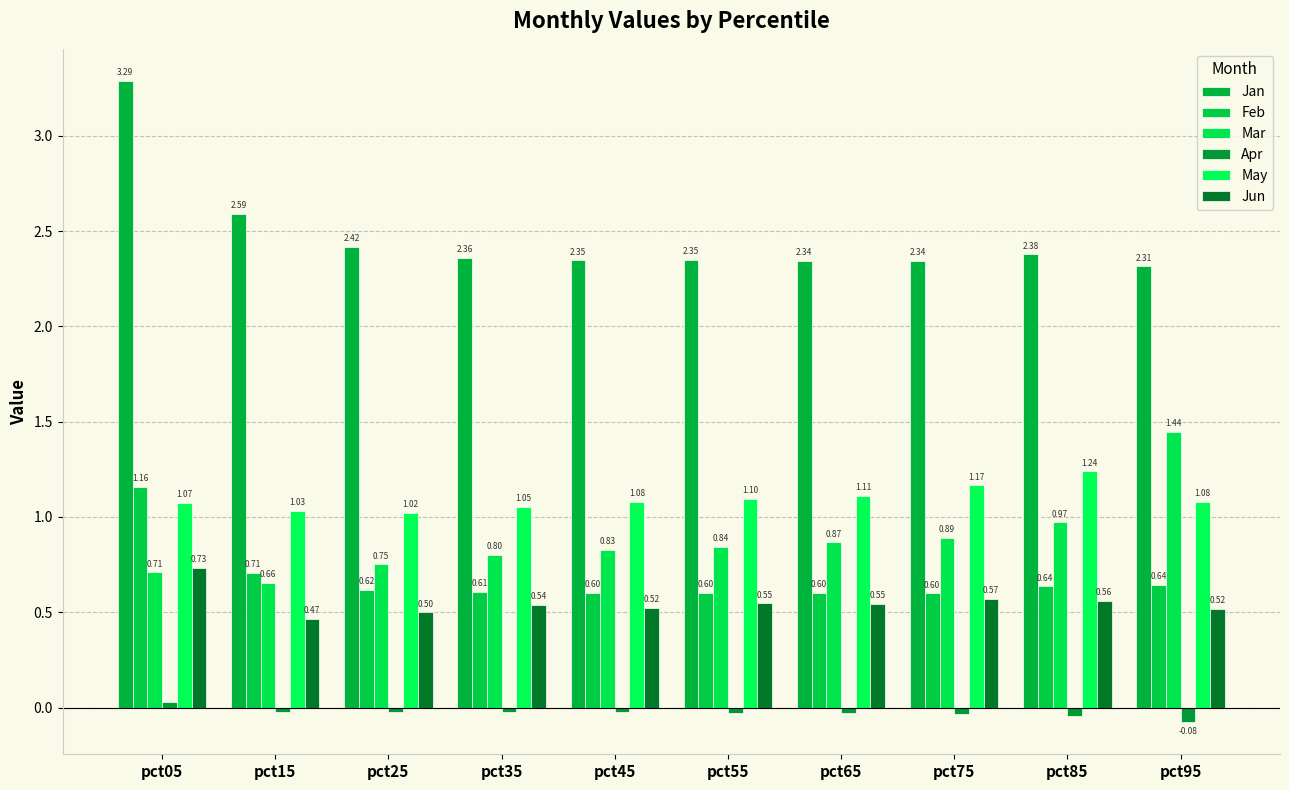

Reading right to left, extract all data points from this chart.

Jan: pct95=2.3	pct85=2.4	pct75=2.3	pct65=2.3	pct55=2.3	pct45=2.3	pct35=2.4	pct25=2.4	pct15=2.6	pct05=3.3
Feb: pct95=0.6	pct85=0.6	pct75=0.6	pct65=0.6	pct55=0.6	pct45=0.6	pct35=0.6	pct25=0.6	pct15=0.7	pct05=1.2
Mar: pct95=1.4	pct85=1.0	pct75=0.9	pct65=0.9	pct55=0.8	pct45=0.8	pct35=0.8	pct25=0.8	pct15=0.7	pct05=0.7
Apr: pct95=-0.1	pct85=-0.0	pct75=-0.0	pct65=-0.0	pct55=-0.0	pct45=-0.0	pct35=-0.0	pct25=-0.0	pct15=-0.0	pct05=0.0
May: pct95=1.1	pct85=1.2	pct75=1.2	pct65=1.1	pct55=1.1	pct45=1.1	pct35=1.1	pct25=1.0	pct15=1.0	pct05=1.1
Jun: pct95=0.5	pct85=0.6	pct75=0.6	pct65=0.5	pct55=0.5	pct45=0.5	pct35=0.5	pct25=0.5	pct15=0.5	pct05=0.7